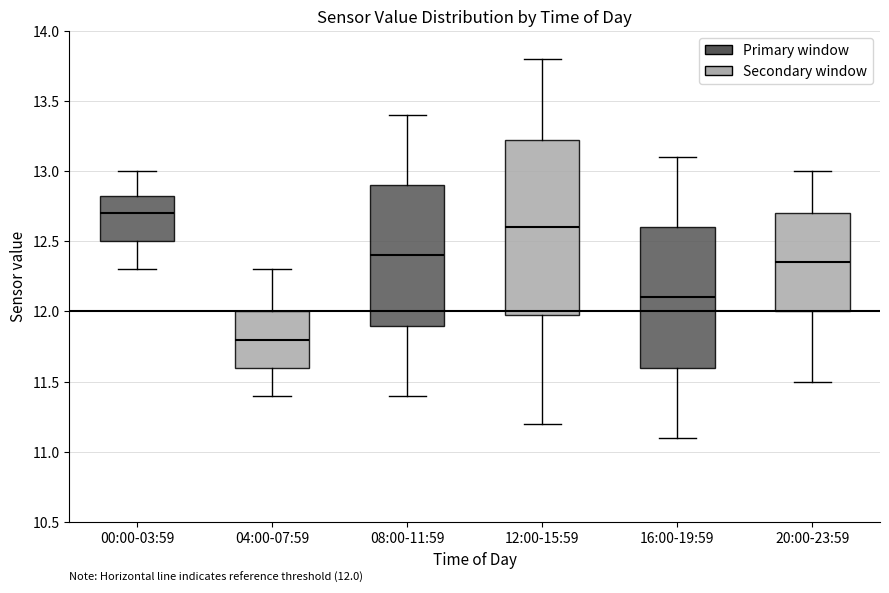

Which box has the lowest median line?

04:00-07:59